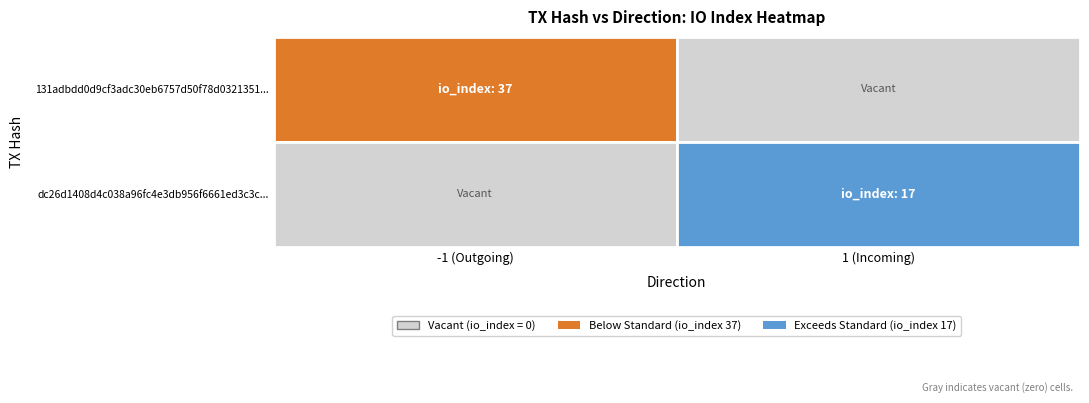

Reading right to left, transcribe all the data shown in this chart.

131adbdd0d9cf3adc30eb6757d50f78d0321351: io_index=37	direction=-1
dc26d1408d4c038a96fc4e3db956f6661ed3c3c: io_index=17	direction=1